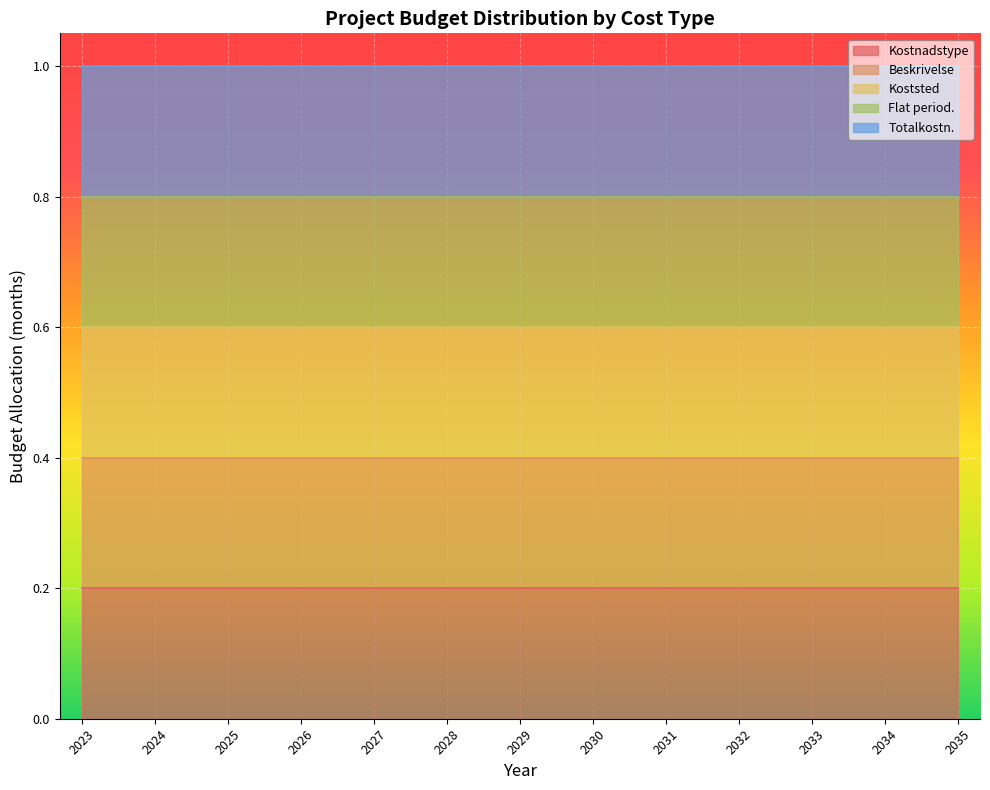

Which has a higher value, 2031 or 2027?

2031